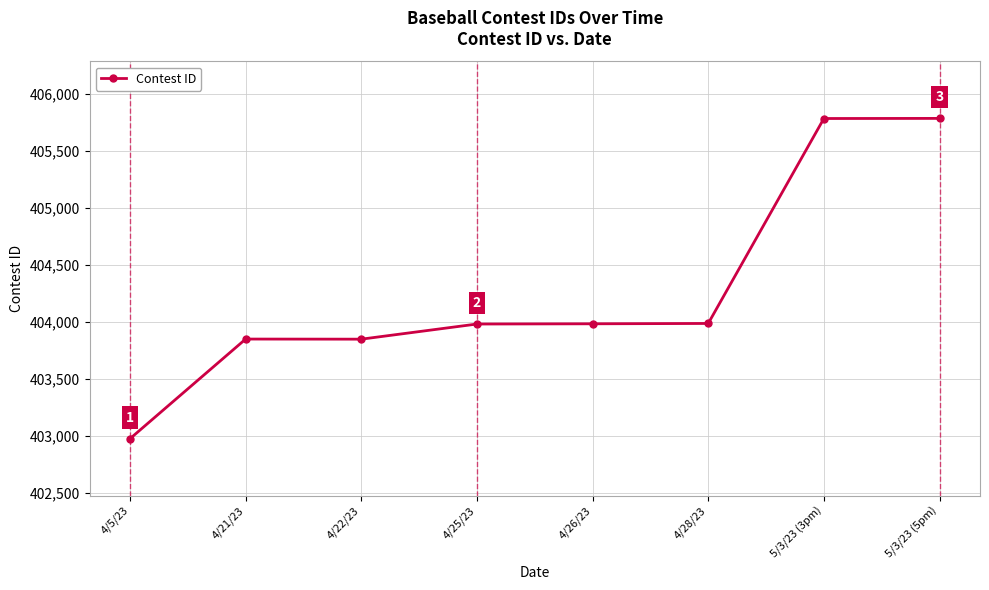

What is the label of the 4th point from the left?

4/25/23